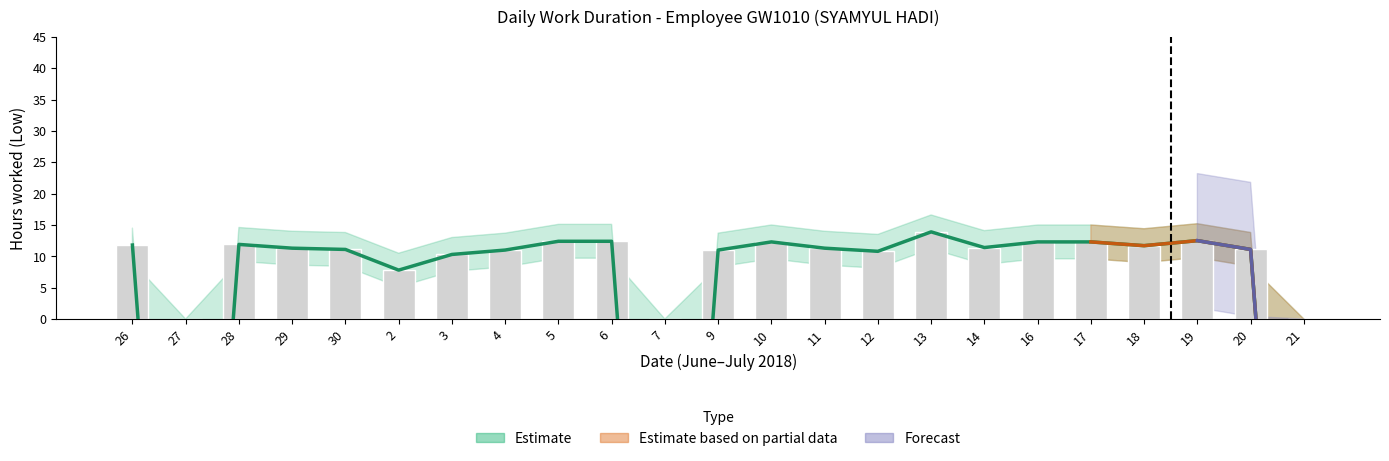

Does the chart contain stacked bars?

No